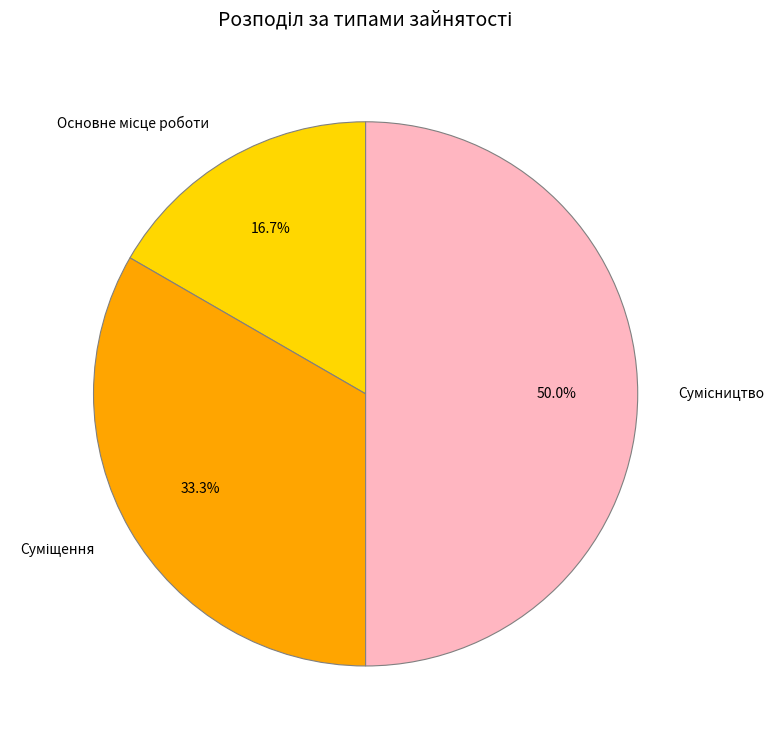

What portion of the pie excludes Сумісництво?

50.0%